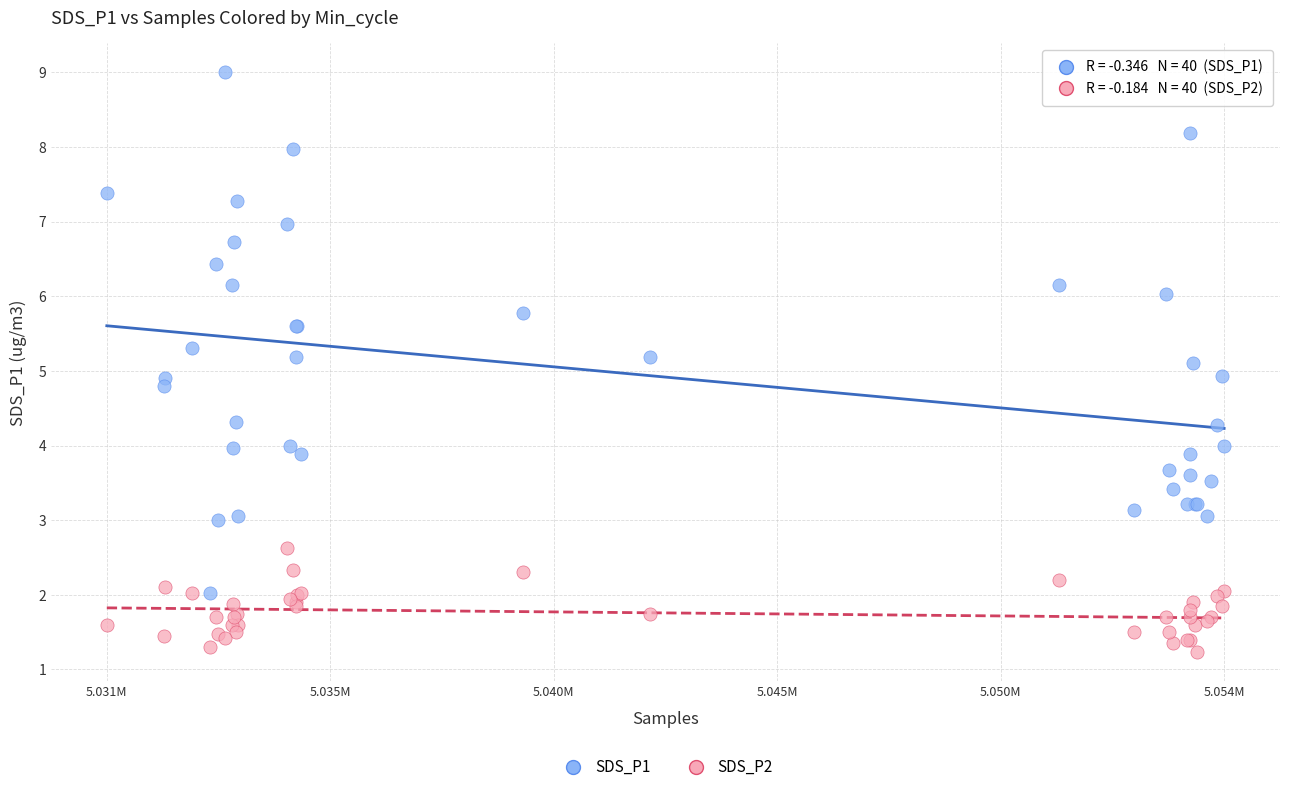

Which series reaches the maximum Y coordinate?

SDS_P1